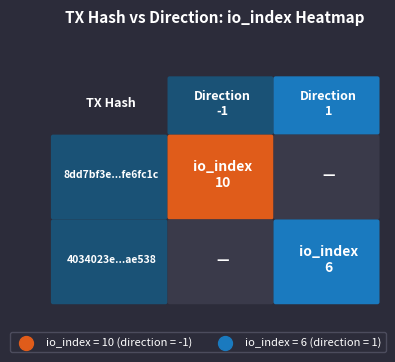

Which label corresponds to the largest value in the chart?

io_index